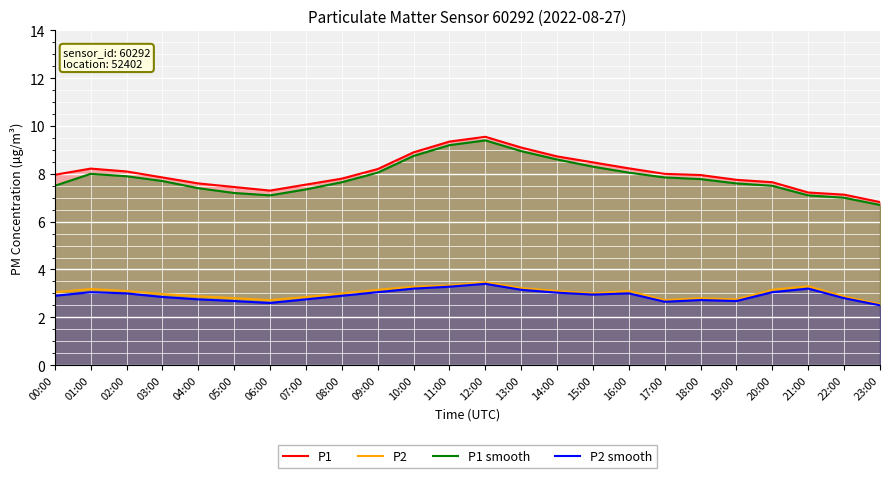

What is the sum of the P1 values at 19:00 and 13:00?

16.9